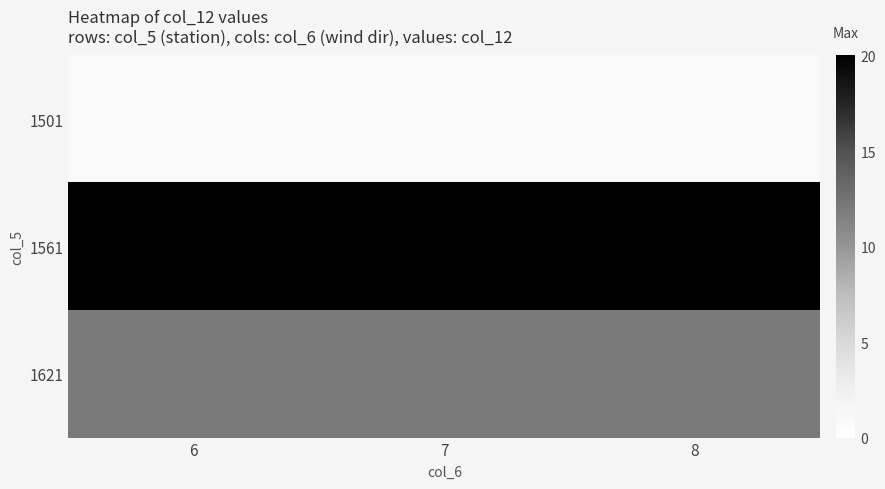

Rank the series by their average value, from lowest to highest.

1501, 1621, 1561